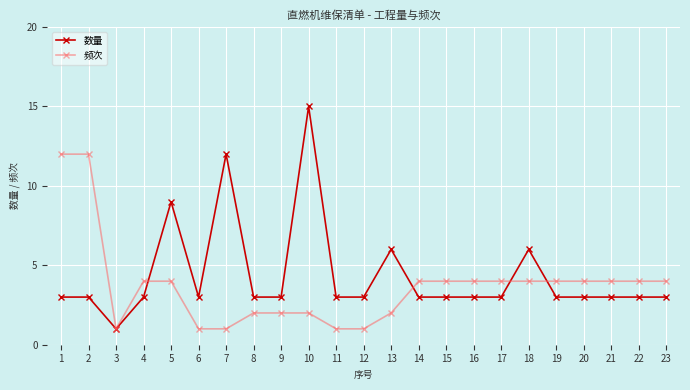

What are all the series names shown in the legend?

数量, 频次